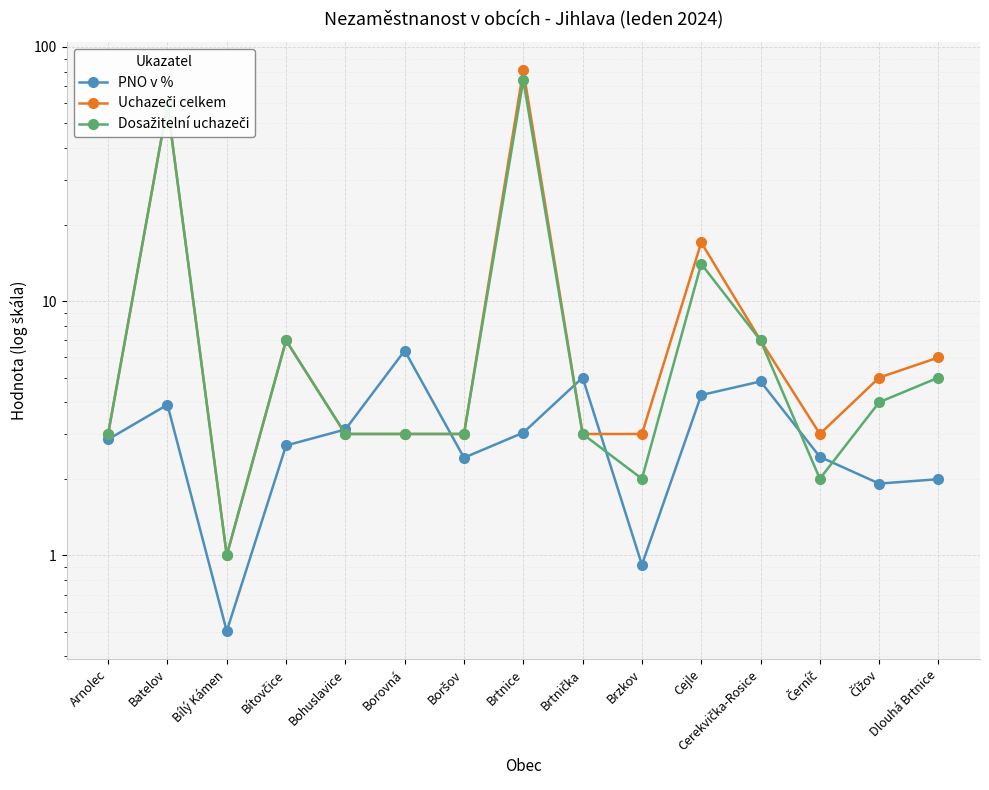

The Dosažitelní uchazeči series shows 4.0 at Čížov. True or false?

True